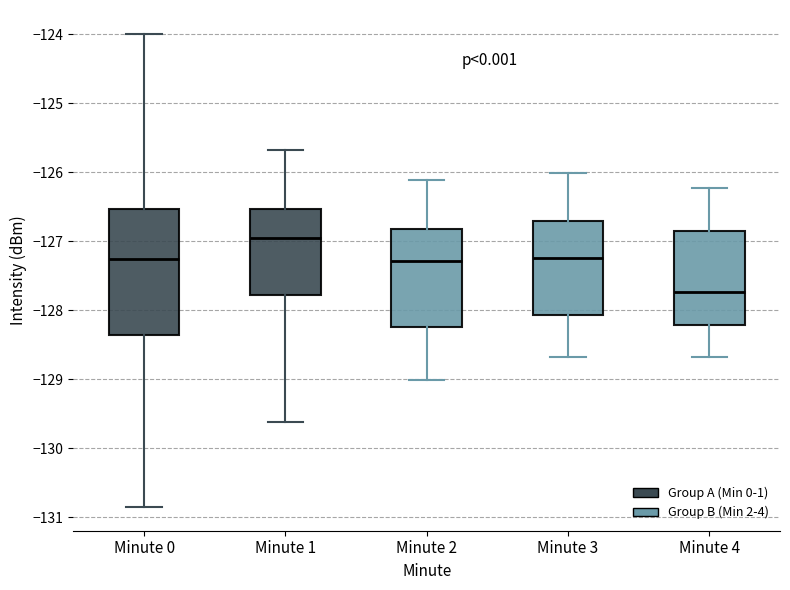

Which box has the highest median line?

Minute 1